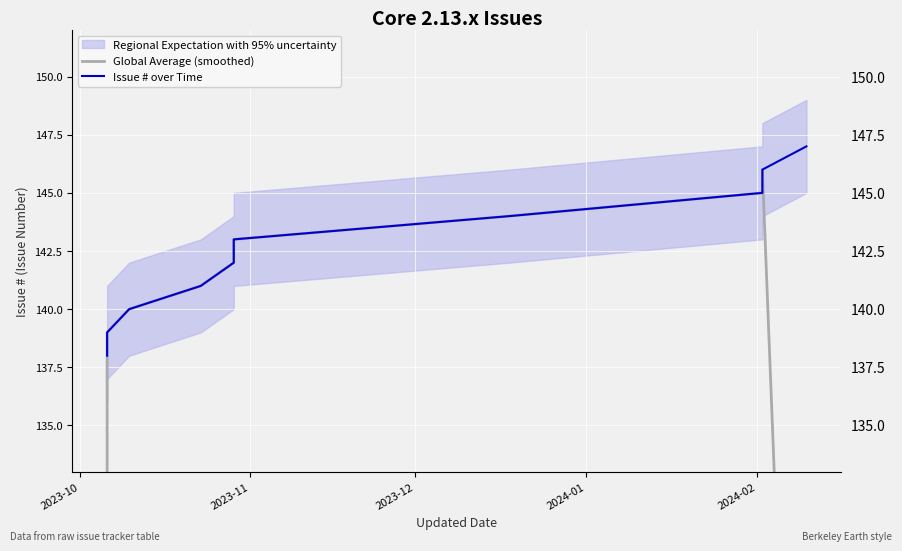

How many lines are shown in the chart?

2